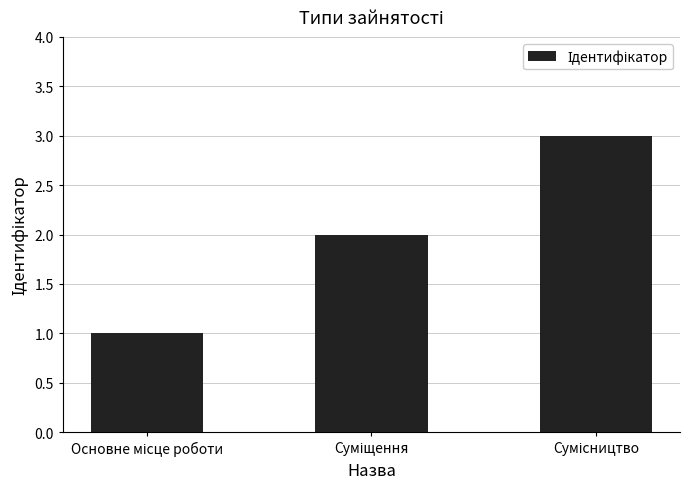

What is the sum of all values?

6